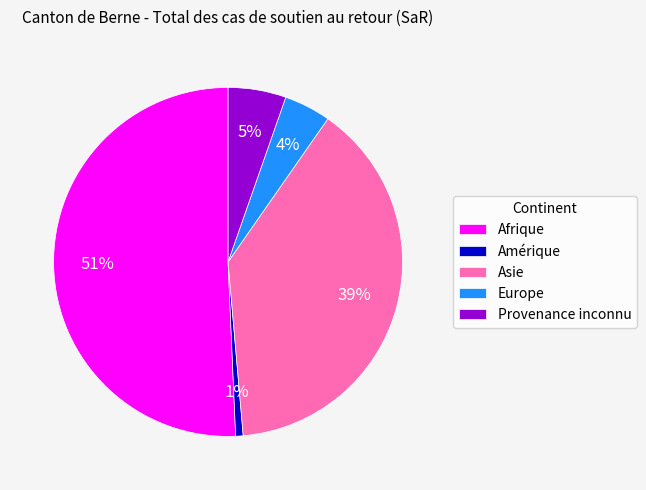

What is the largest slice in the pie chart?

Afrique